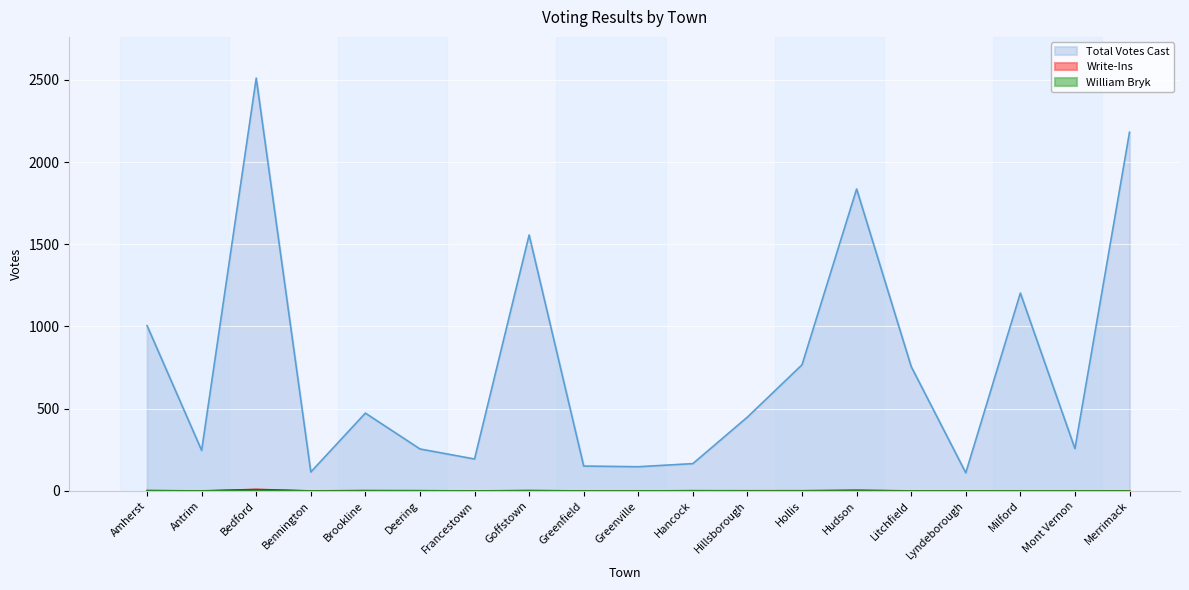

What are all the series names shown in the legend?

Total Votes Cast, Write-Ins, William Bryk